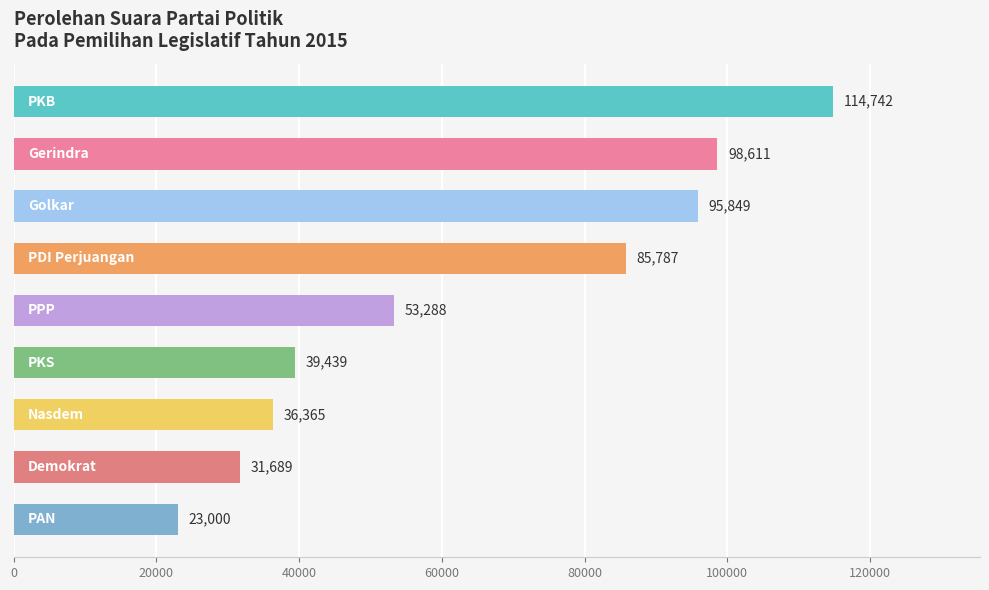

How many values are below 53288?

4